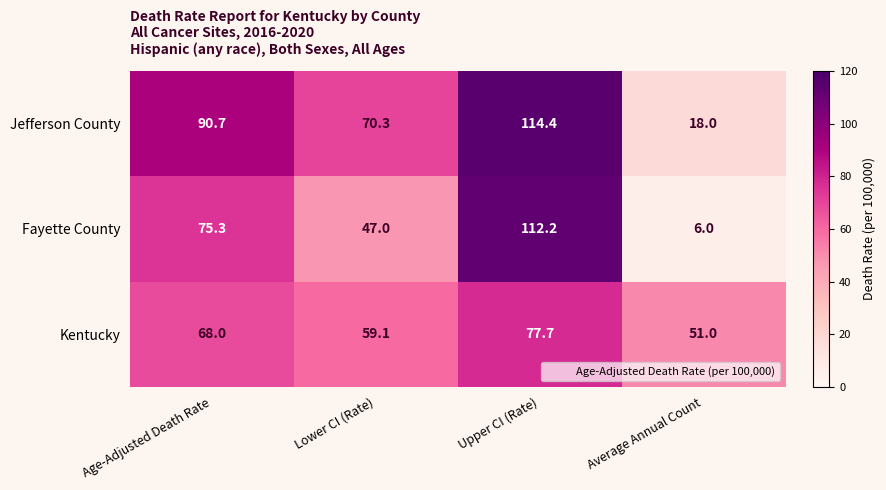

Count the number of data series in this chart.

3